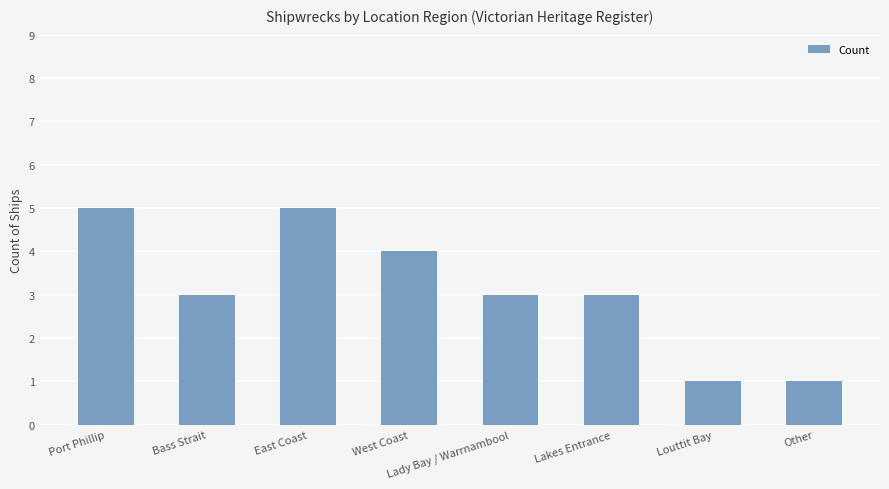

What is the greatest value displayed?

5